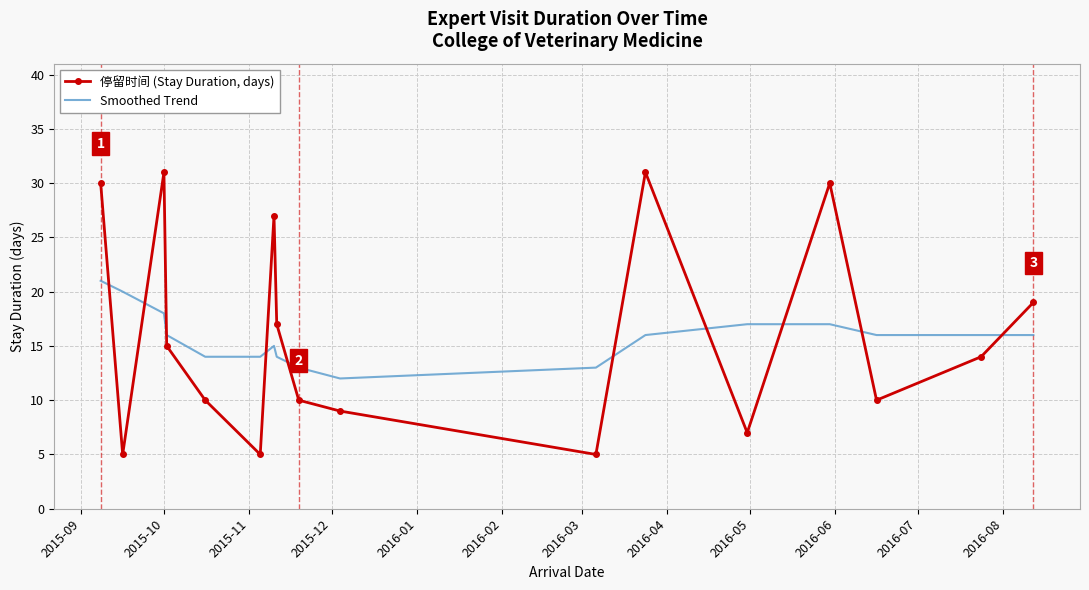

How many interior local peaks does the 停留时间 (Stay Duration, days) series have?

4